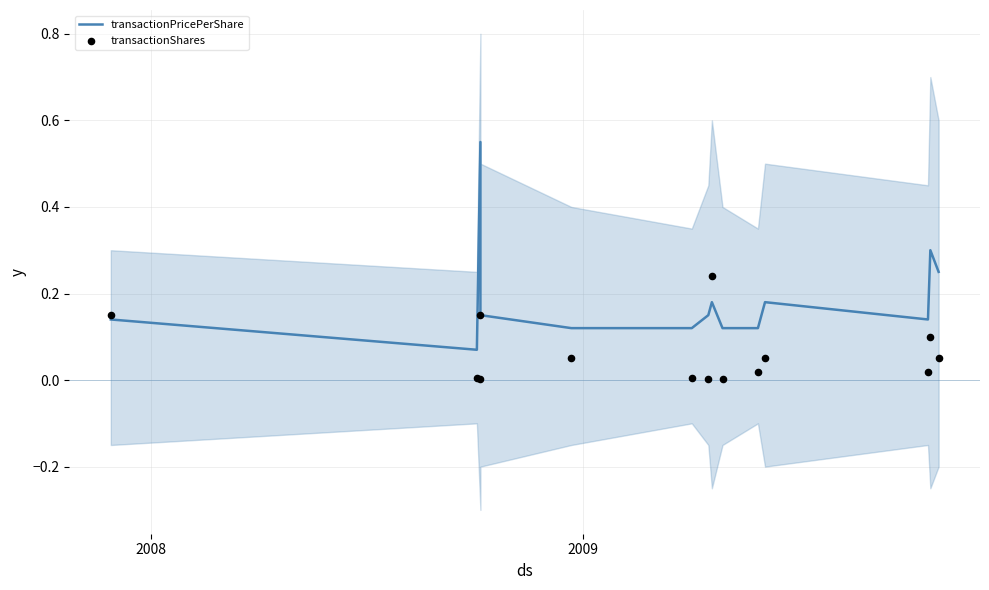

What are all the series names shown in the legend?

transactionPricePerShare, transactionShares